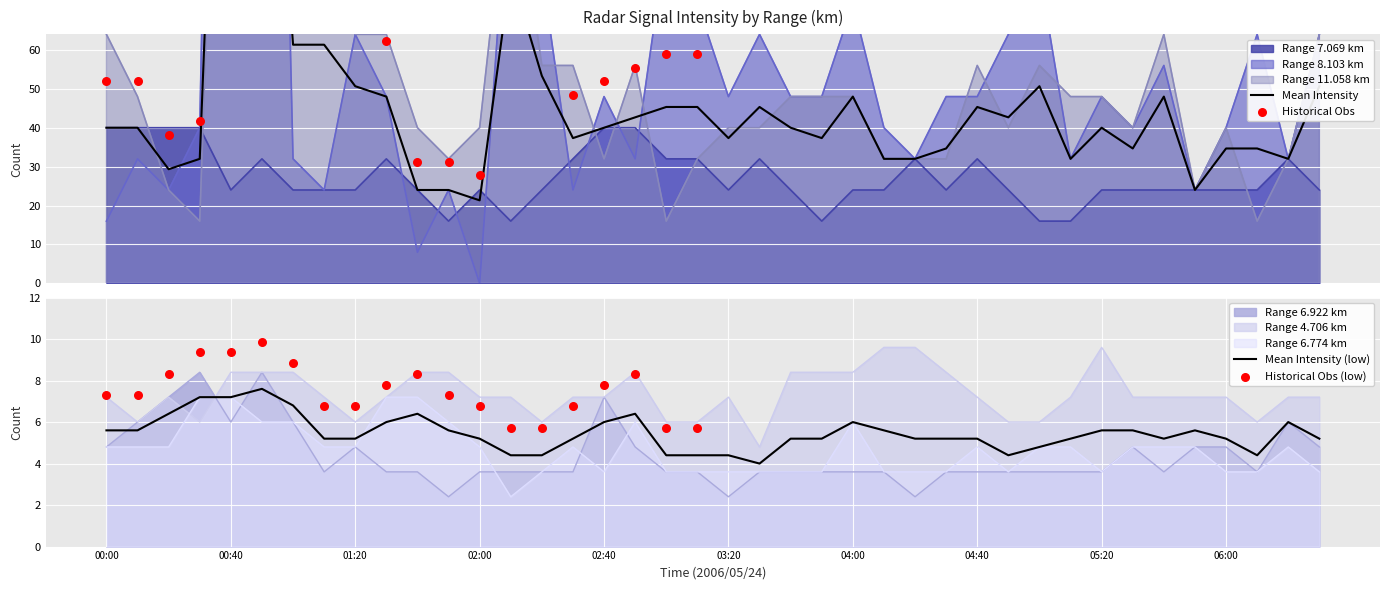

Which series has the largest Y range (max minus min)?

8.103